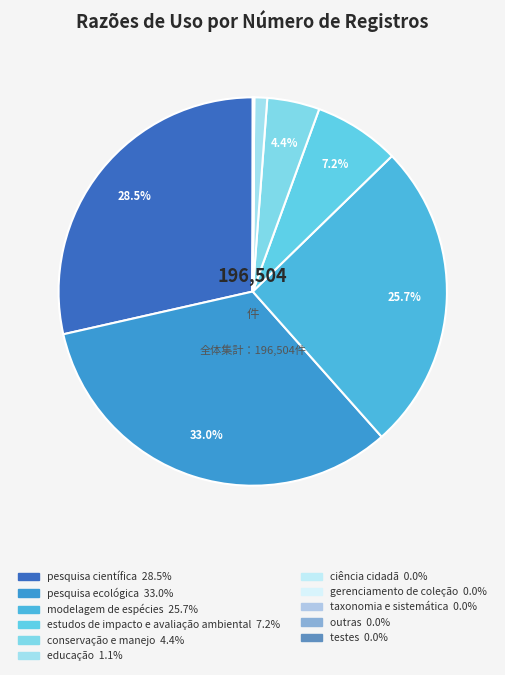

What is the change in value from modelagem de espécies to educação?

-48466